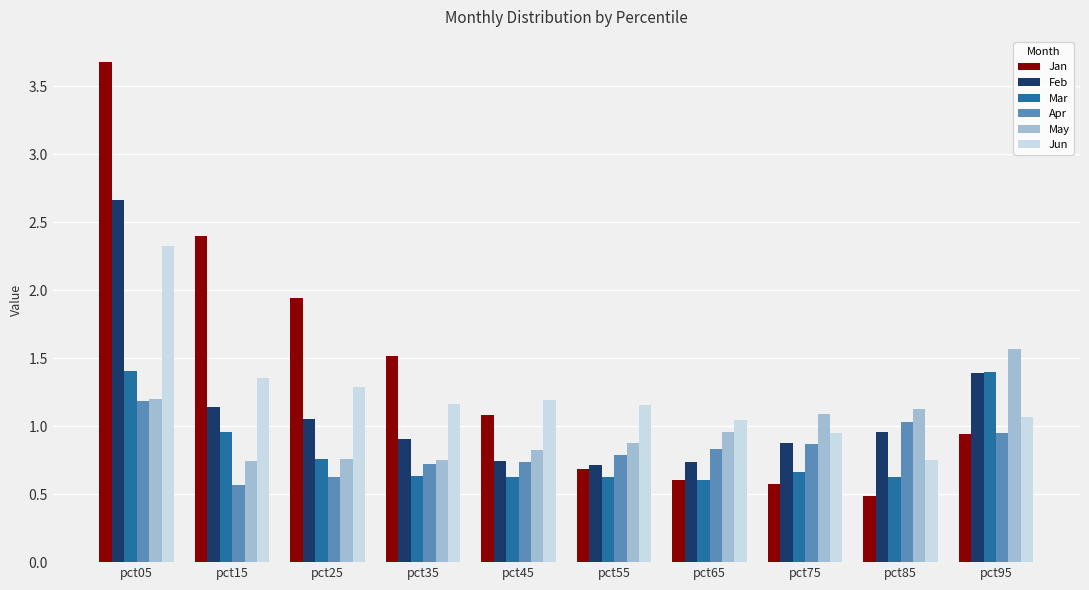

What is the sum of the Jan values at pct35 and pct85?

2.0